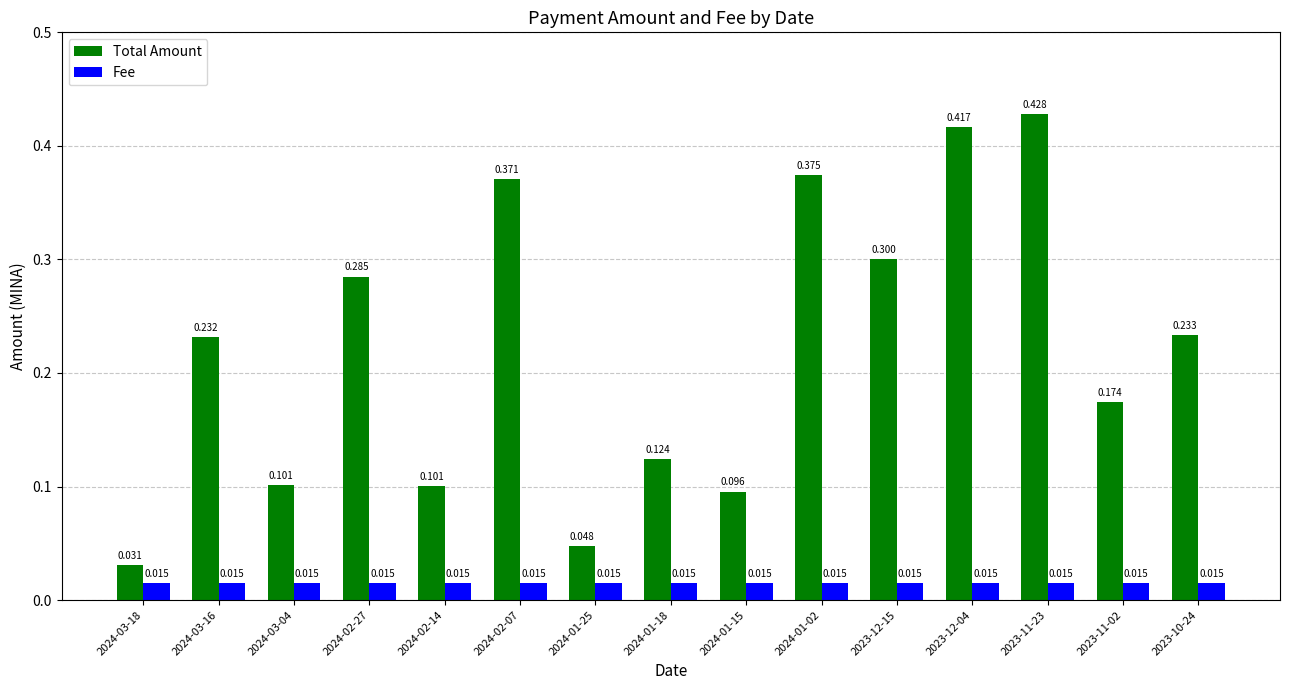

Which series has the largest range (max minus min)?

Total Amount